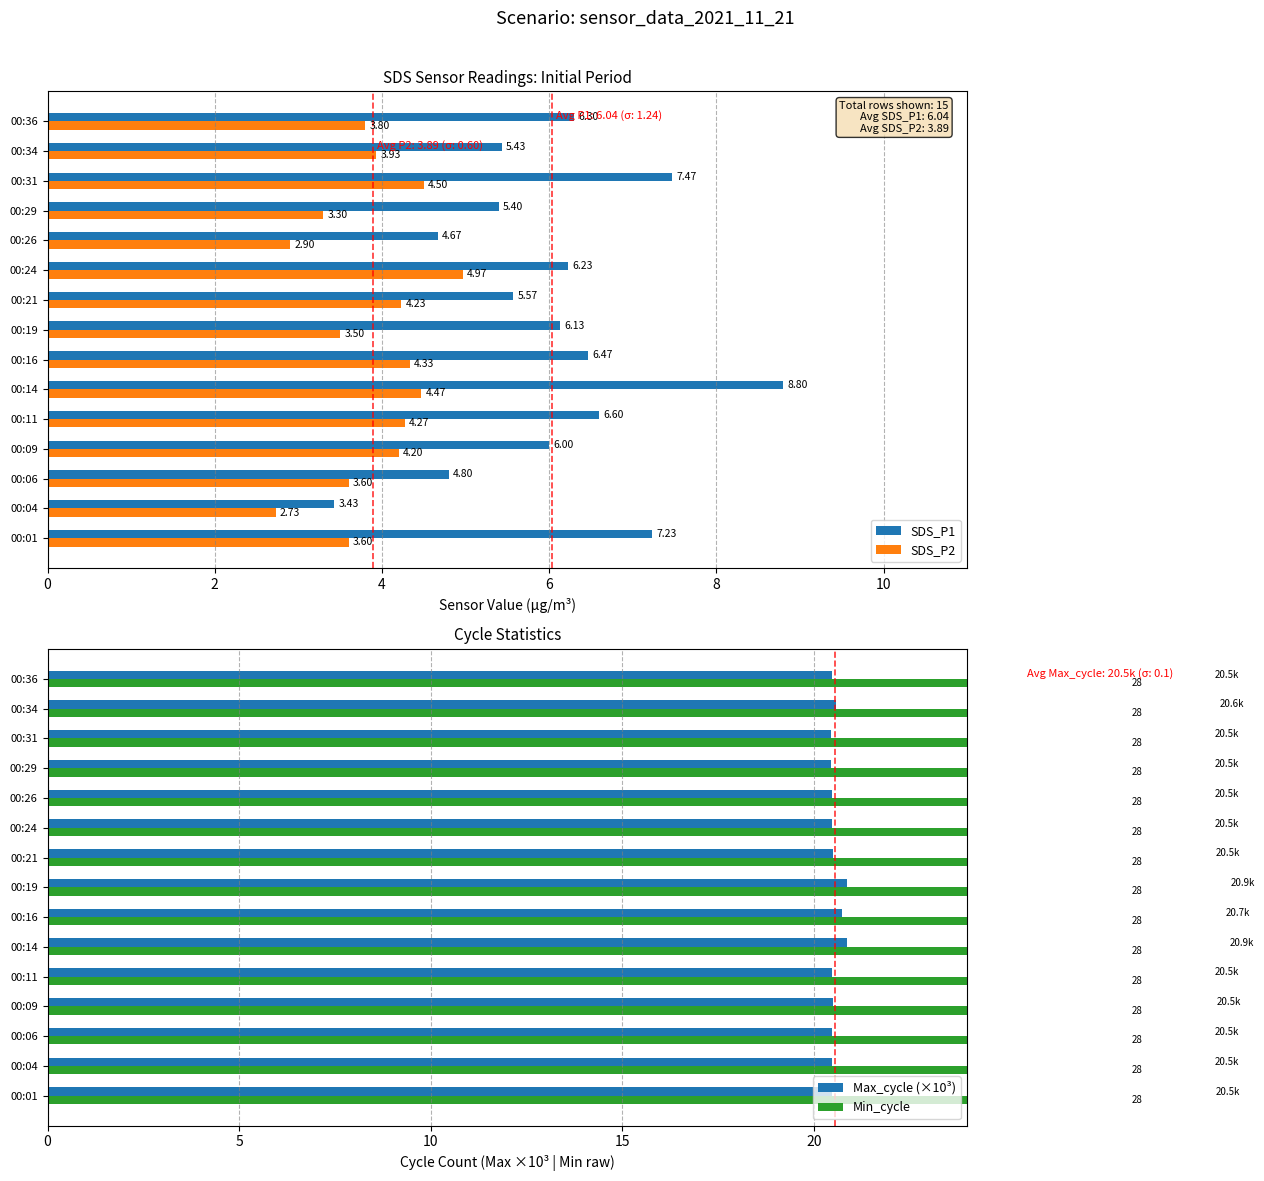

What is the difference between the maximum and minimum values in the SDS_P1 series?

5.4